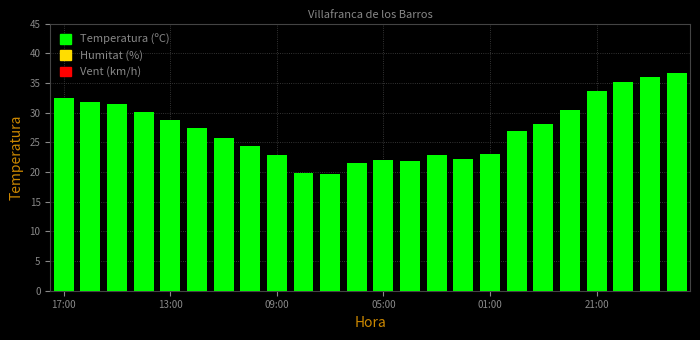

What is the greatest value displayed?

36.6